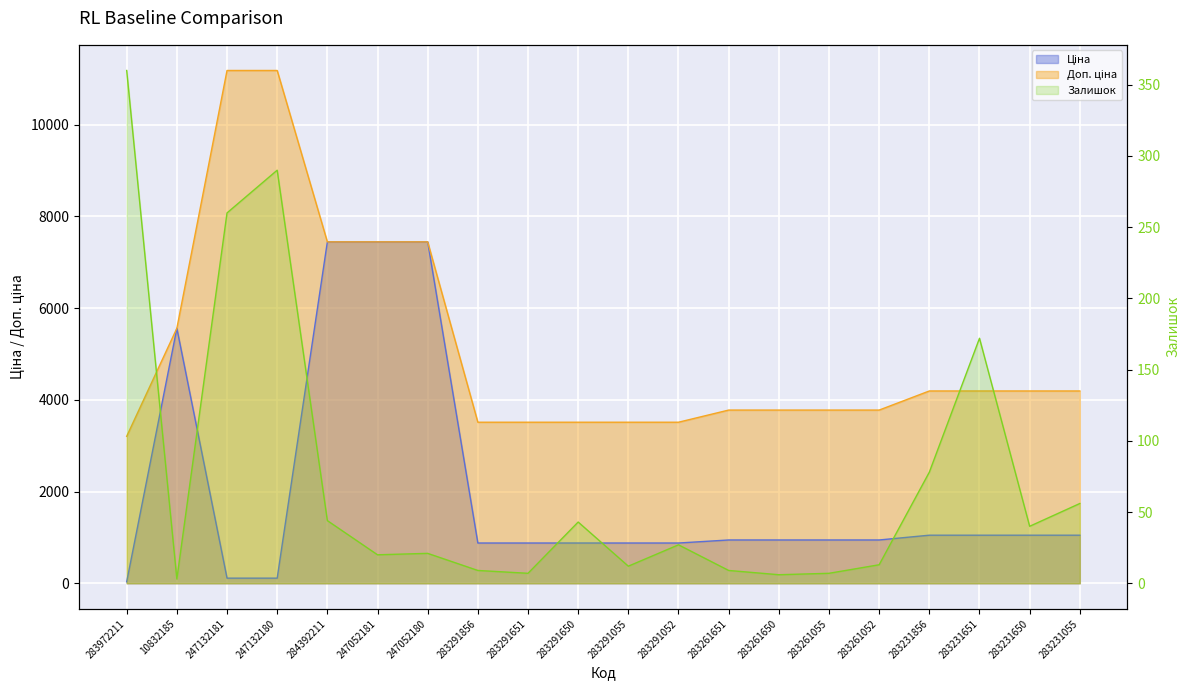

Reading right to left, transcribe all the data shown in this chart.

Ціна: 1048.4	1048.4	1048.4	1048.4	944.2	944.2	944.2	944.2	878.0	878.0	878.0	878.0	878.0	7444.6	7444.6	7444.6	111.8	111.8	5560.3	32.0
Доп. ціна: 4193.5	4193.5	4193.5	4193.5	3777.0	3777.0	3777.0	3777.0	3511.9	3511.9	3511.9	3511.9	3511.9	7444.6	7444.6	7444.6	11182.0	11182.0	5560.3	3205.0
Залишок: 56.0	40.0	172.0	78.0	13.0	7.0	6.0	9.0	27.0	12.0	43.0	7.0	9.0	21.0	20.0	44.0	290.0	260.0	3.0	360.0